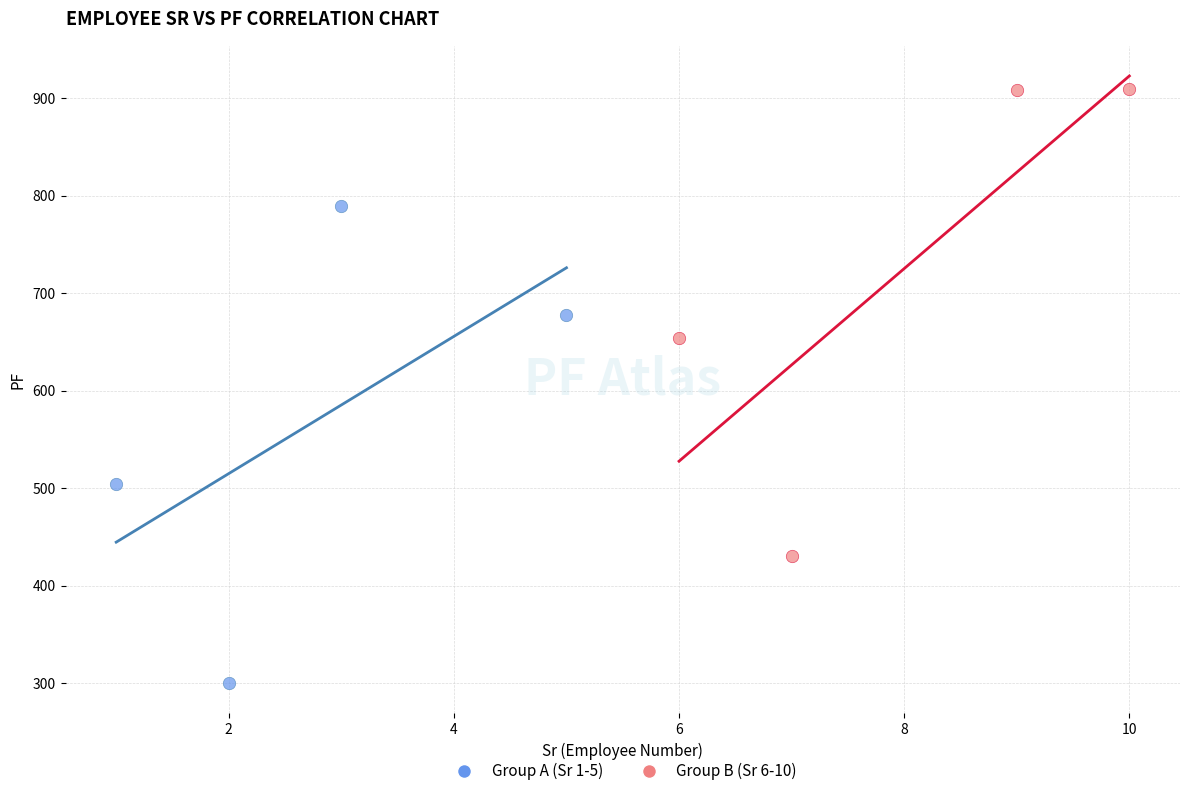

Which series reaches the minimum Y coordinate?

Group A (Sr 1-5)